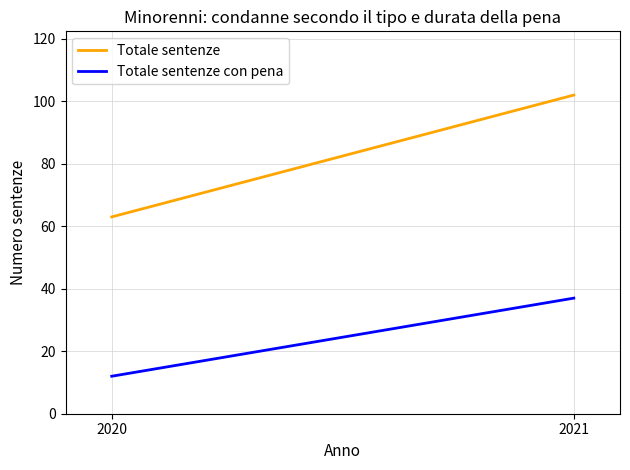

Does the chart display data point markers on the line(s)?

No